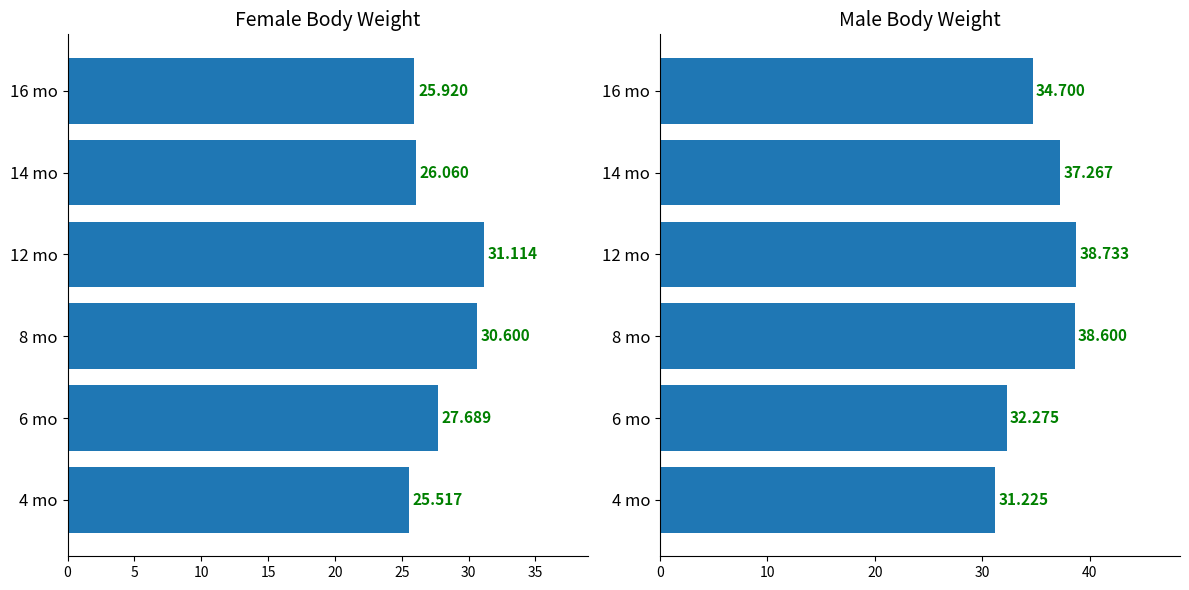

Is it true that Male mean (g) equals 55.9 at 14 mo?

False